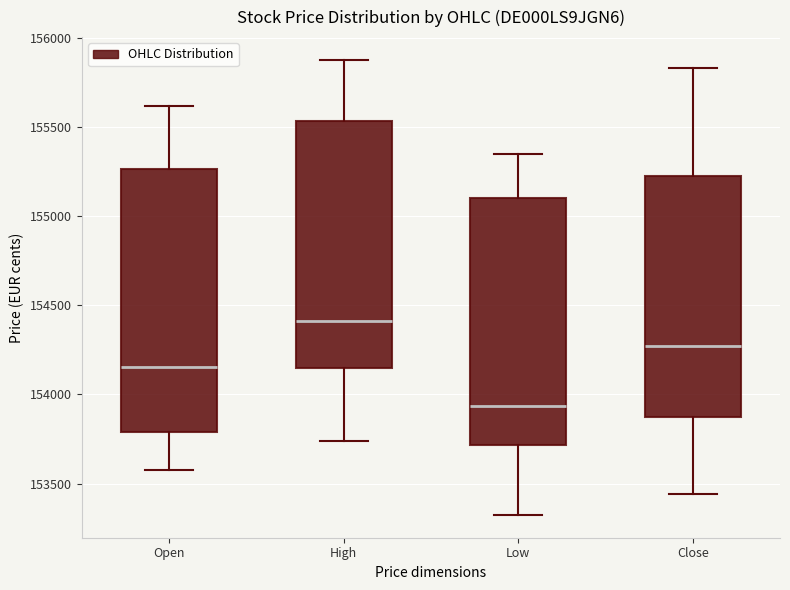

Reading left to right, read every box against the y-axis: the position of its median line, the range the box covers, and the ends of its whiskers. The values are not printed on the chart, so give them approximately, as read against the axis.

Open: median 154150, box 153800 to 155250, whiskers 153600 to 155600
High: median 154400, box 154150 to 155550, whiskers 153750 to 155900
Low: median 153950, box 153700 to 155100, whiskers 153300 to 155350
Close: median 154250, box 153850 to 155250, whiskers 153450 to 155850